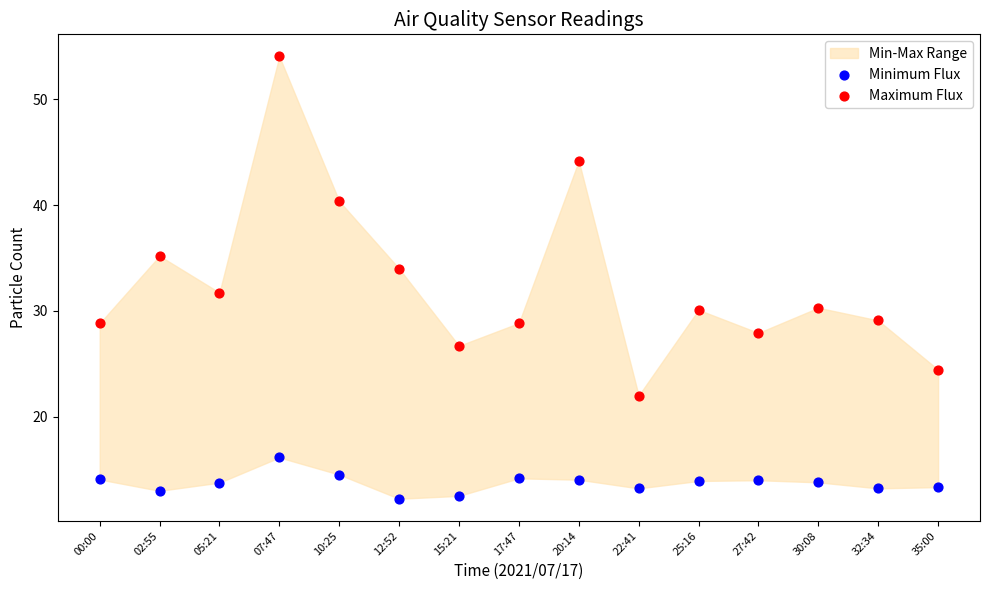

Which series has the widest spread of Y values?

Maximum Flux